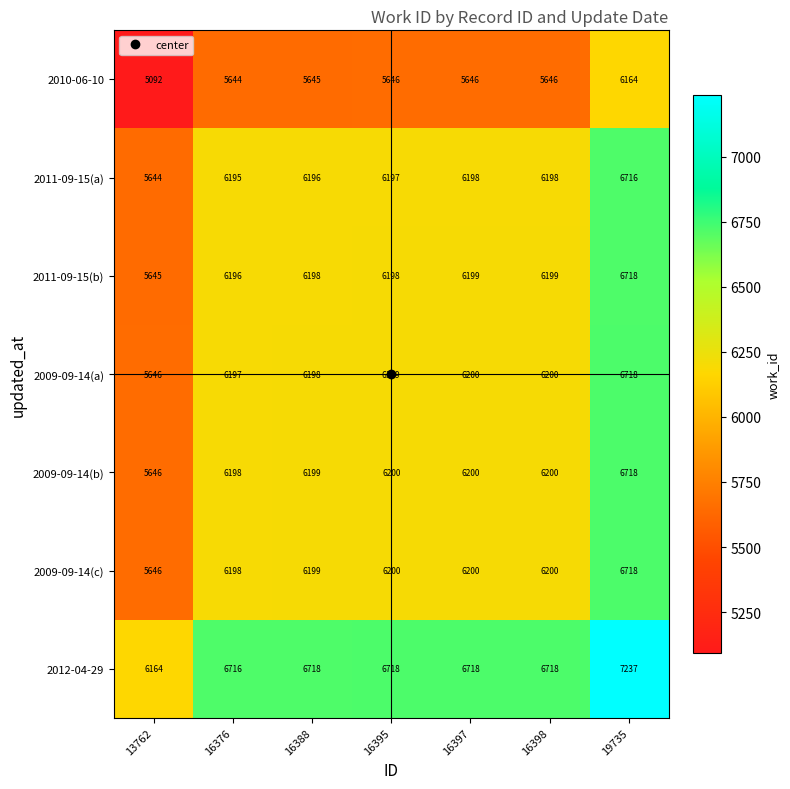

Between 16395 and 19735, which series saw the biggest shift?

2011-09-15(b)